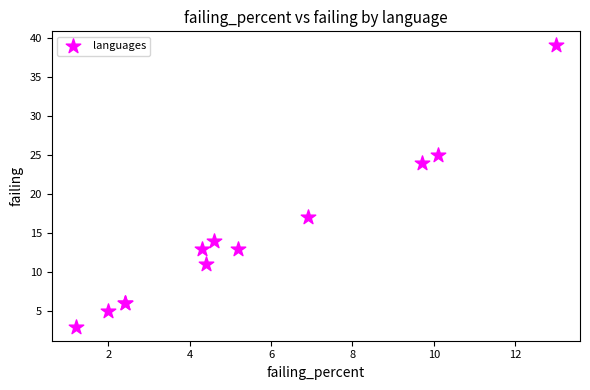

What Y value in the scatter plot is closest to 21?

24